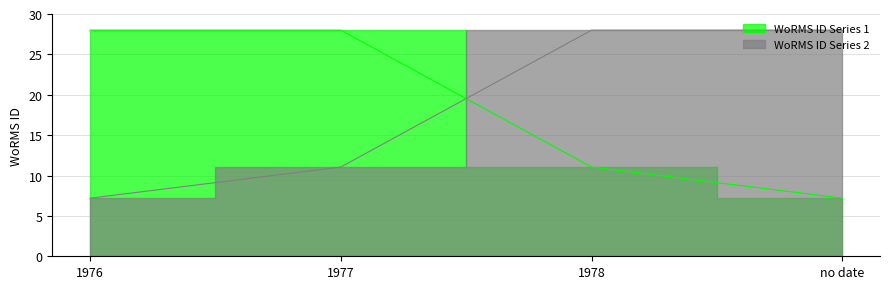

Rank the categories by WoRMS ID Series 1 value from lowest to highest.

no date, 1978, 1977, 1976